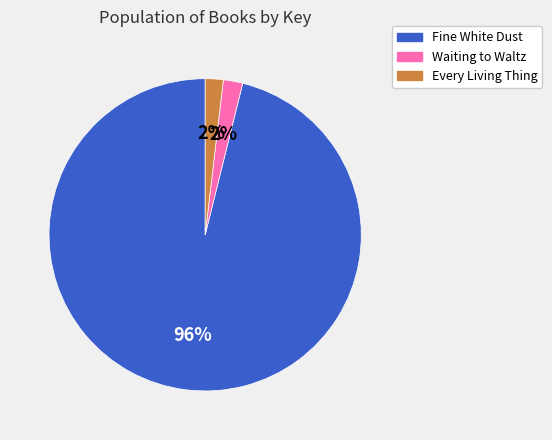

To the nearest percent, what is the difference between the largest and smallest slice percentages?

94%